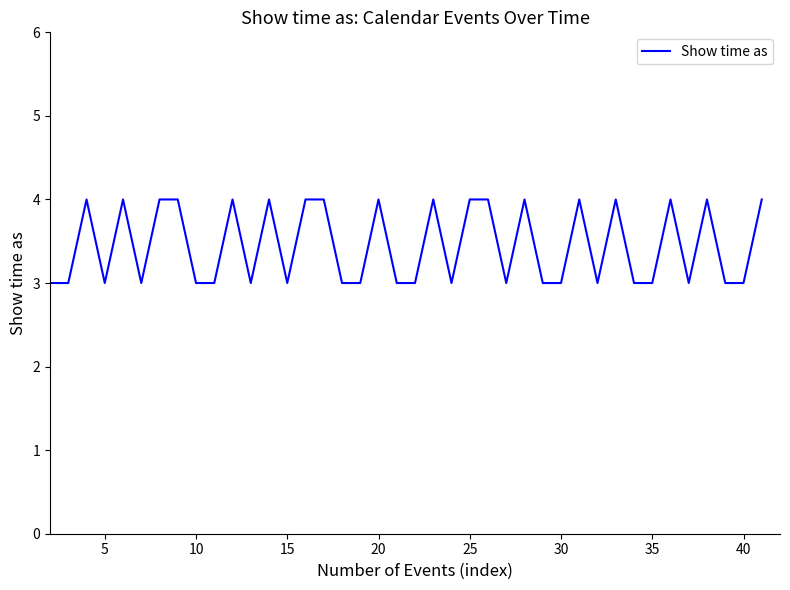

What is the maximum value shown in the chart?

4